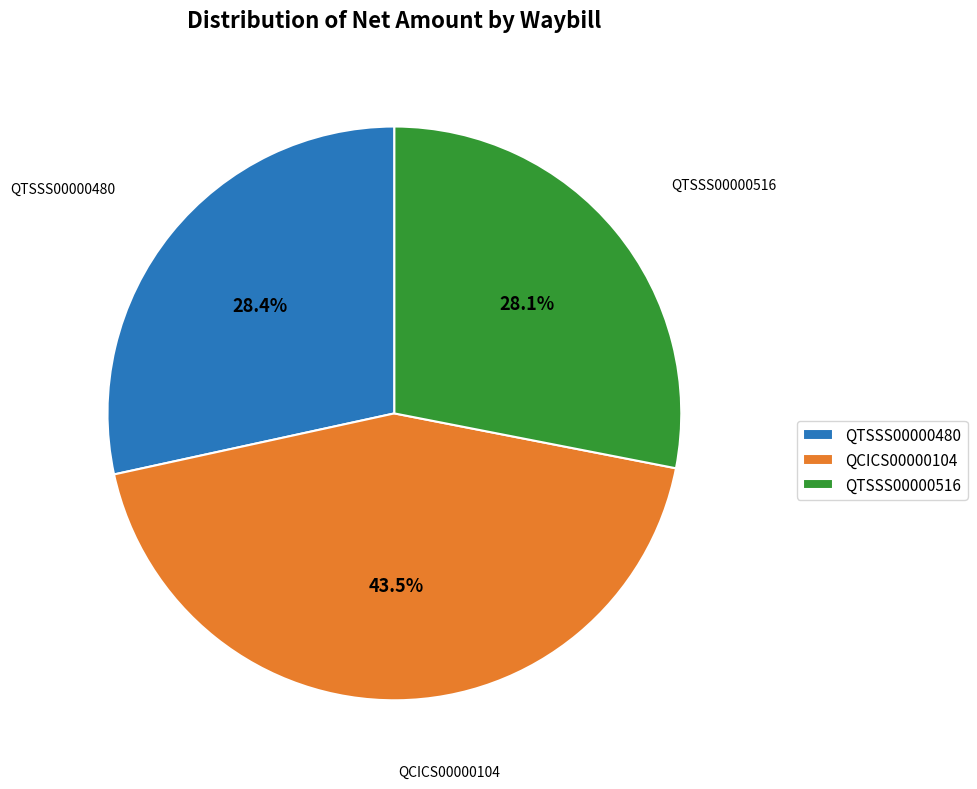

What percentage do QCICS00000104 and QTSSS00000480 together represent?

71.9%